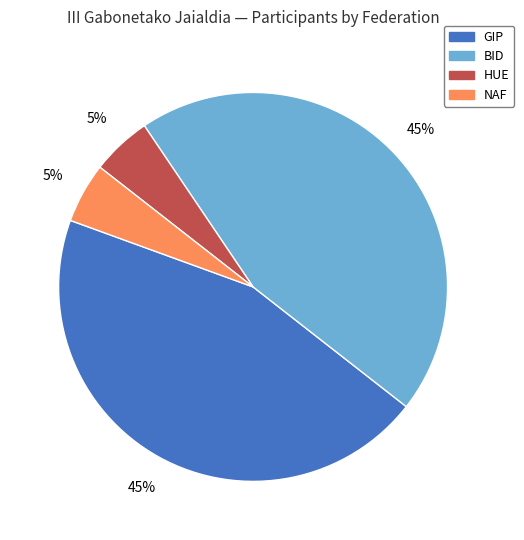

To the nearest percent, what is the difference between the largest and smallest slice percentages?

40%